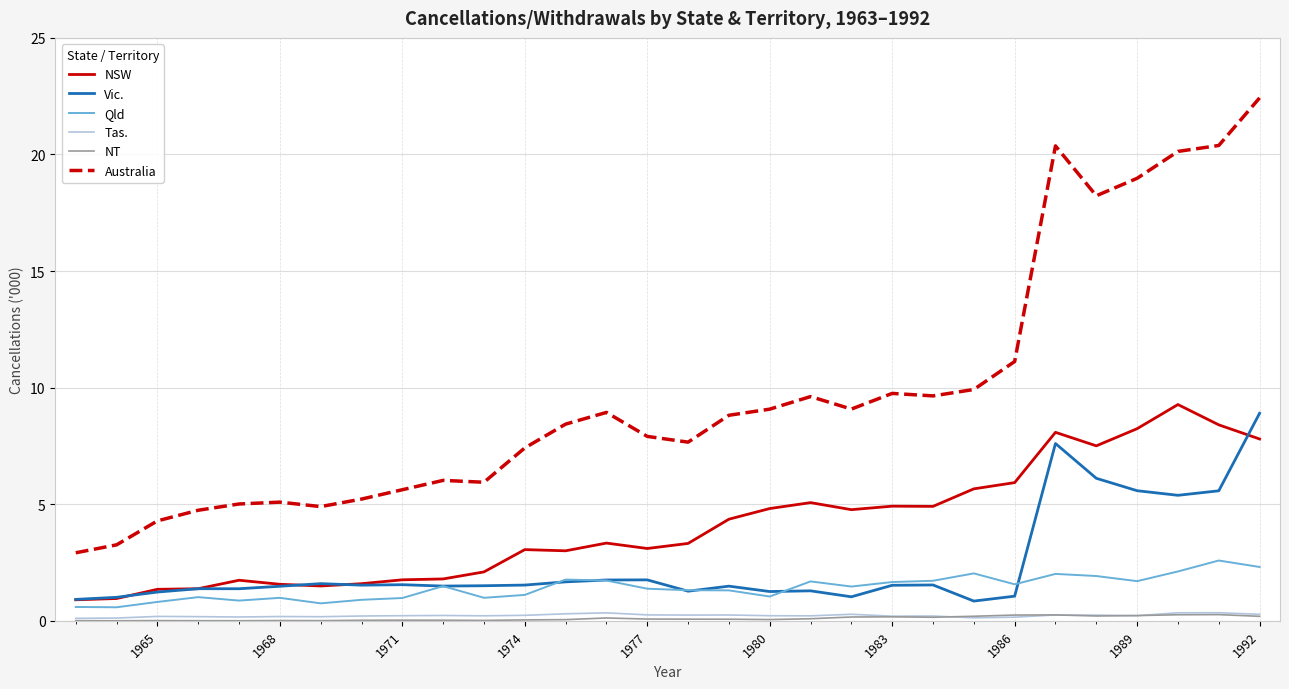

What is the maximum value shown in the chart?

22.4